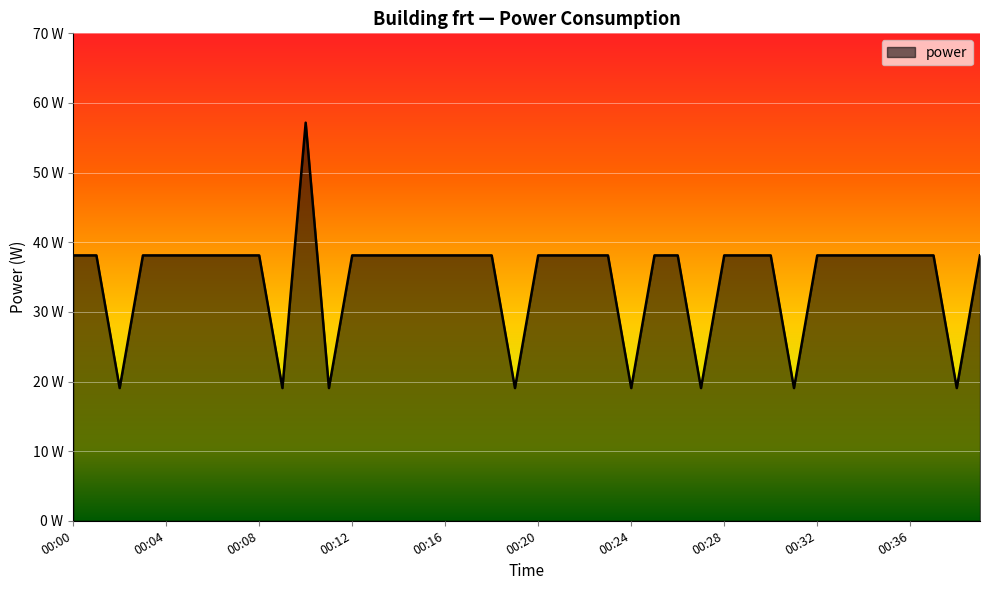

Reading right to left, extract all data points from this chart.

00:39=38.1	00:38=19.1	00:37=38.1	00:36=38.1	00:35=38.1	00:34=38.1	00:33=38.1	00:32=38.1	00:31=19.1	00:30=38.1	00:29=38.1	00:28=38.1	00:27=19.1	00:26=38.1	00:25=38.1	00:24=19.1	00:23=38.1	00:22=38.1	00:21=38.1	00:20=38.1	00:19=19.1	00:18=38.1	00:17=38.1	00:16=38.1	00:15=38.1	00:14=38.1	00:13=38.1	00:12=38.1	00:11=19.1	00:10=57.2	00:09=19.1	00:08=38.1	00:07=38.1	00:06=38.1	00:05=38.1	00:04=38.1	00:03=38.1	00:02=19.1	00:01=38.1	00:00=38.1